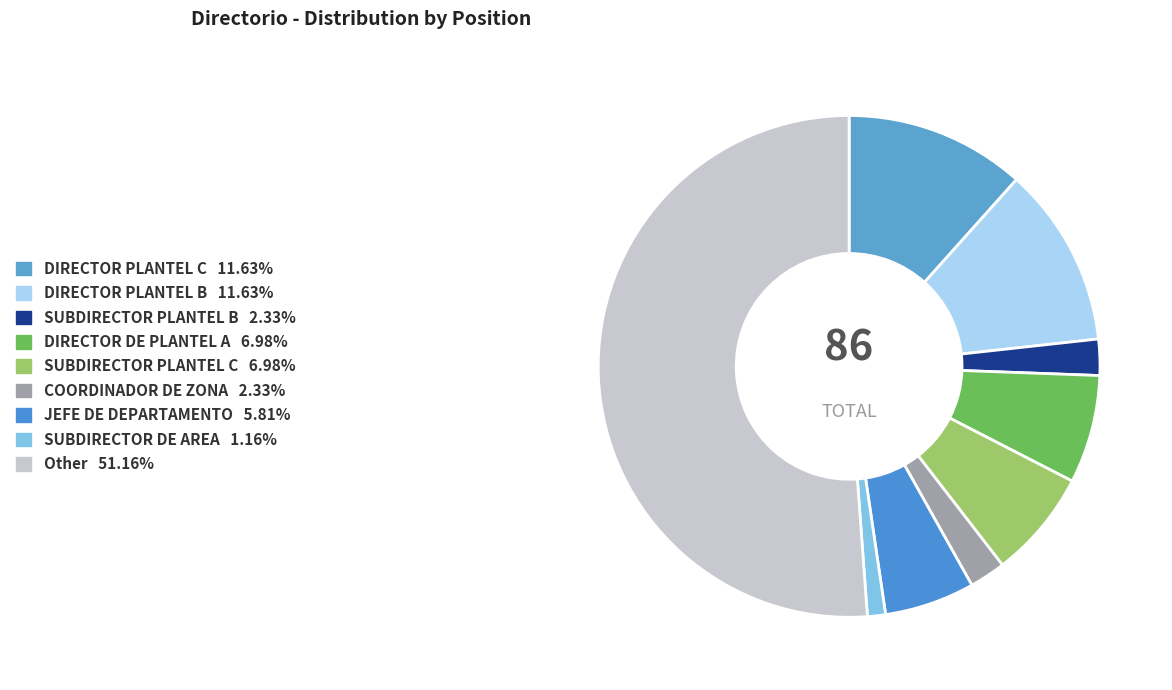

Does Other account for over 50% of the chart?

Yes